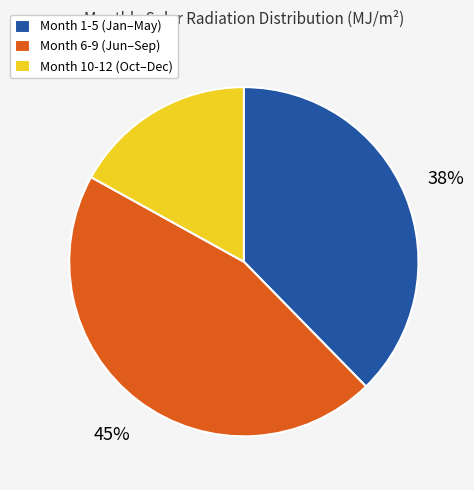

Is the sum of Month 1-5 (Jan–May) and Month 6-9 (Jun–Sep) greater than half?

Yes